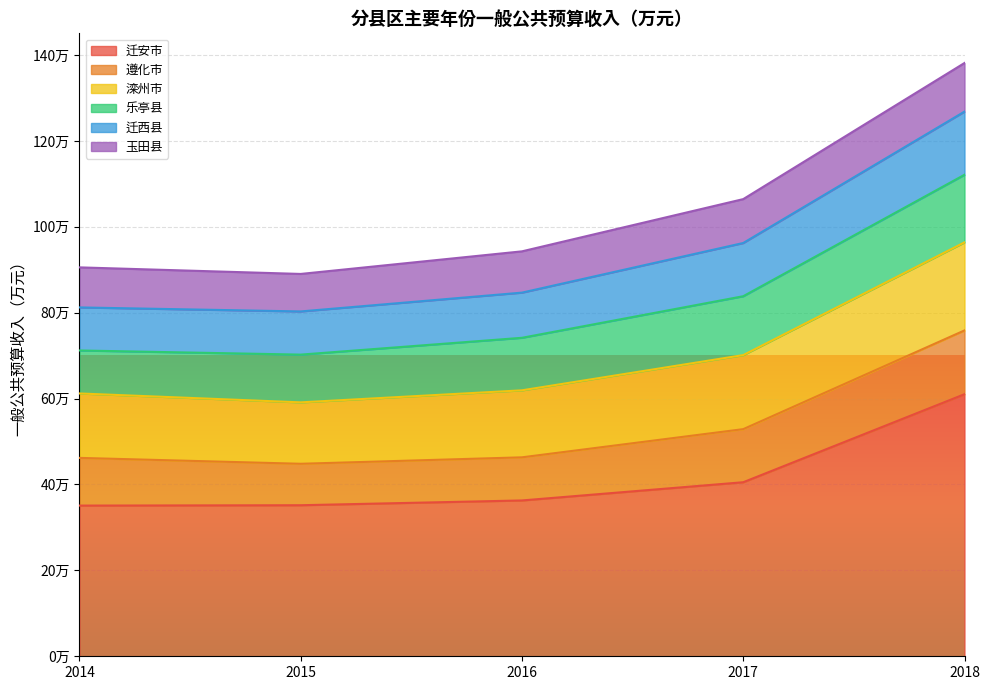

Does the chart display data point markers on the line(s)?

No